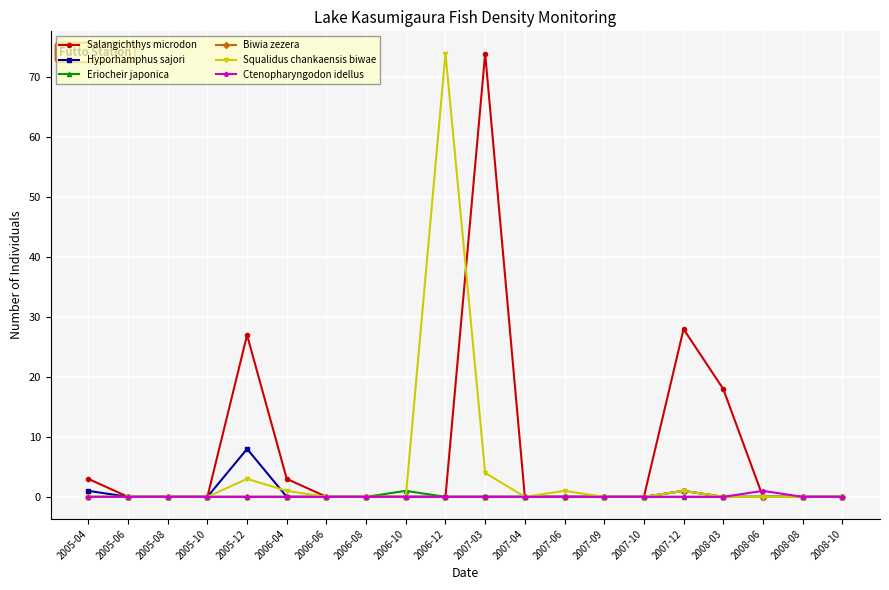

True or false: Hyporhamphus sajori has more than 0 points higher than both neighbors.

True